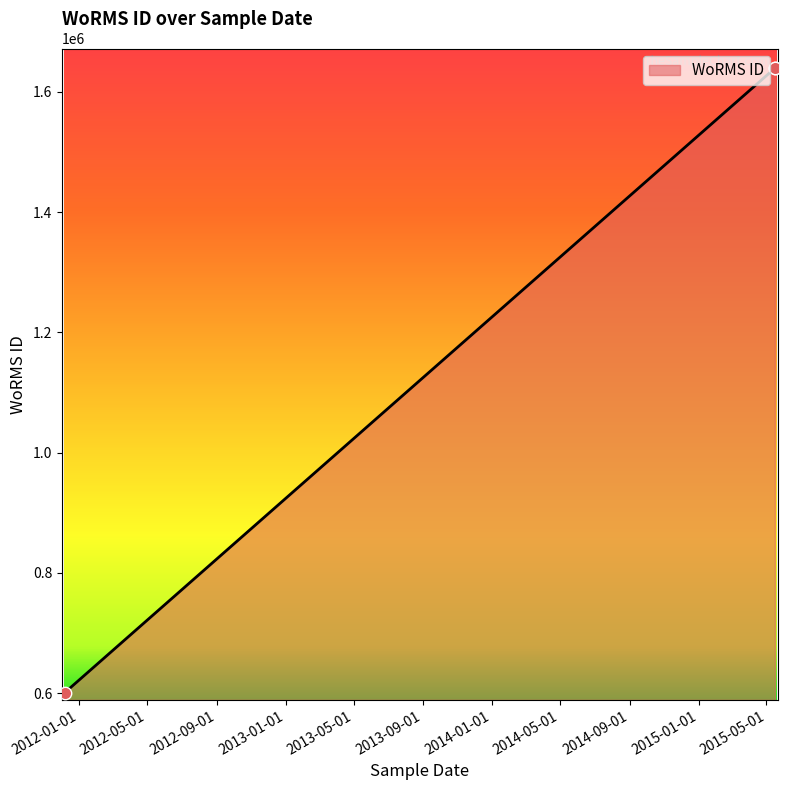

What is the change in value from 16-05-2015 to 07-12-2011?

-1038597